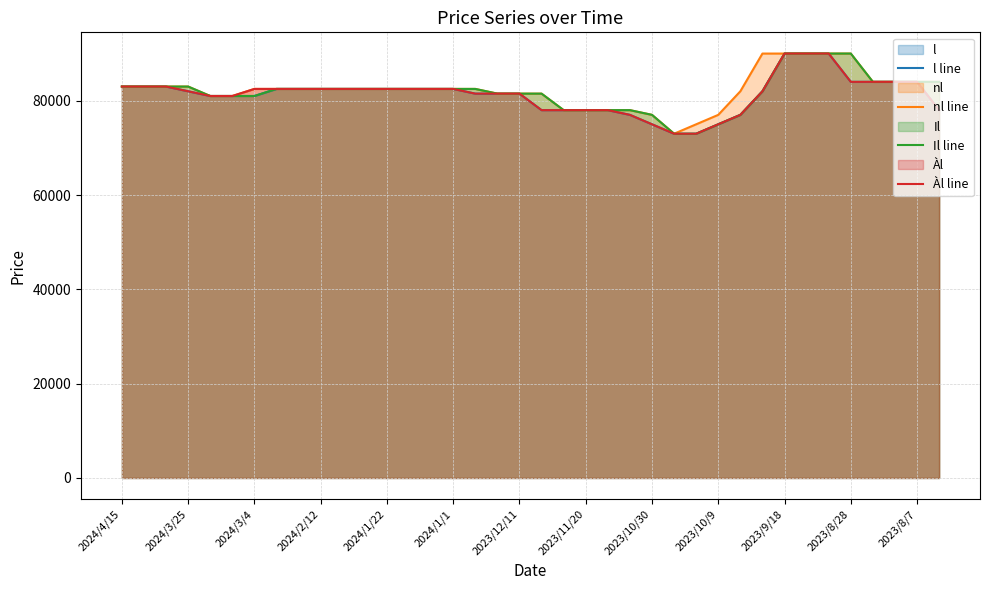

List the series in order of their peak value, lowest first.

l line, nl line, Il line, Àl line